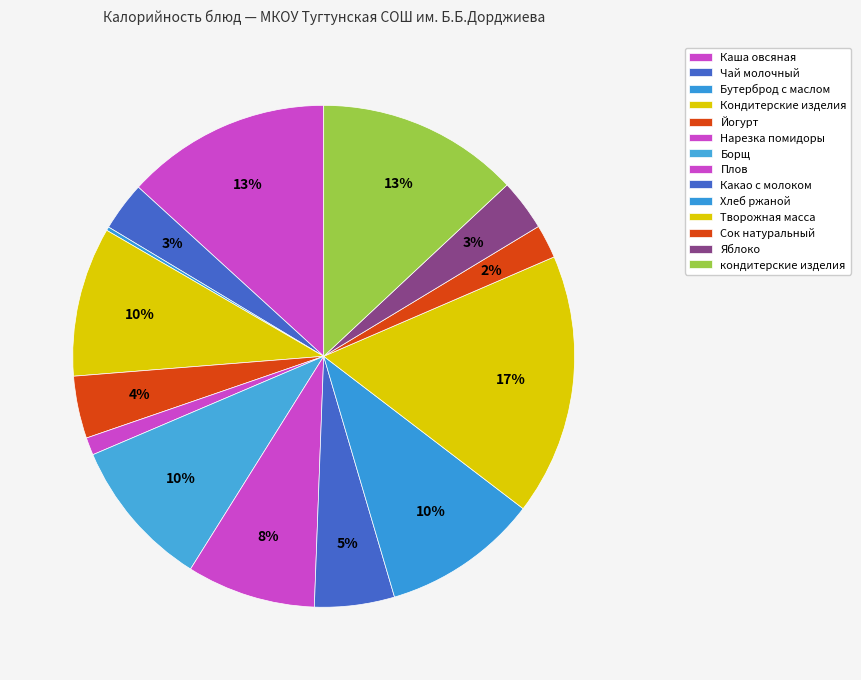

What is the ratio of the value at Чай молочный to the value at Яблоко?

1.0